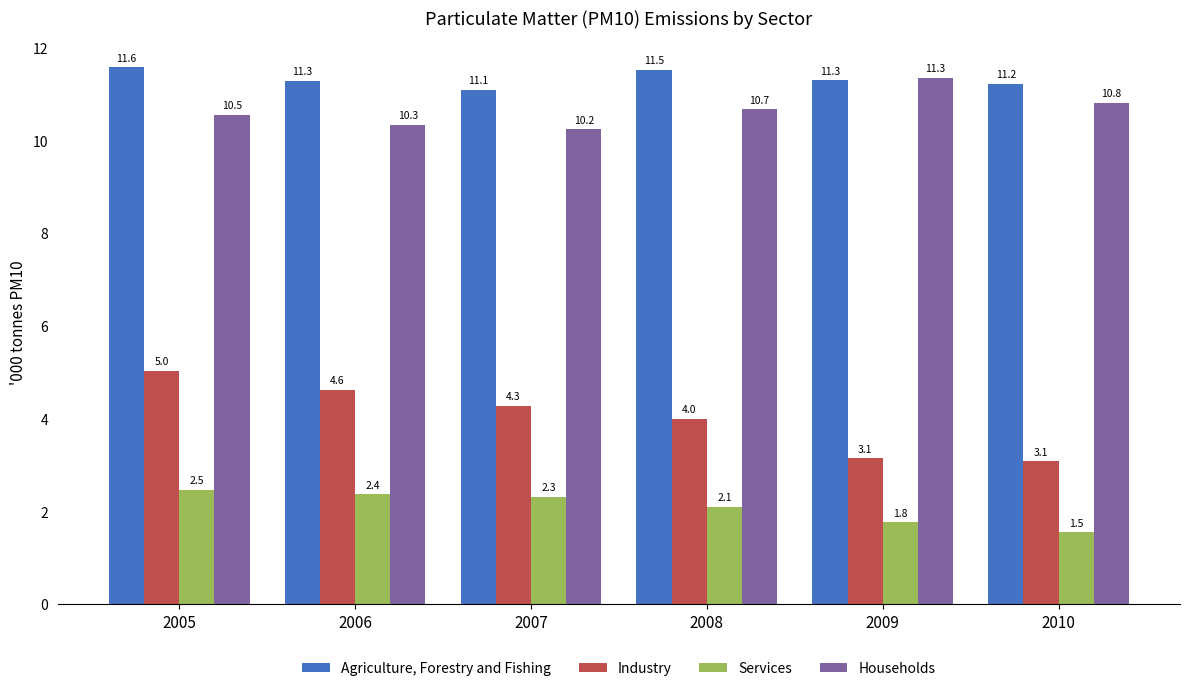

What is the value of the Households bar at the 3rd from the left?

10.2